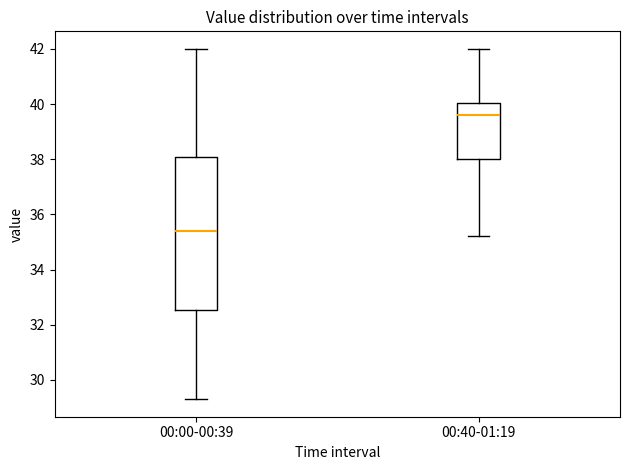

Reading left to right, read every box against the y-axis: the position of its median line, the range the box covers, and the ends of its whiskers. The values are not printed on the chart, so give them approximately, as read against the axis.

00:00-00:39: median 35.4, box 32.6 to 38.0, whiskers 29.4 to 42.0
00:40-01:19: median 39.6, box 38.0 to 40.0, whiskers 35.2 to 42.0